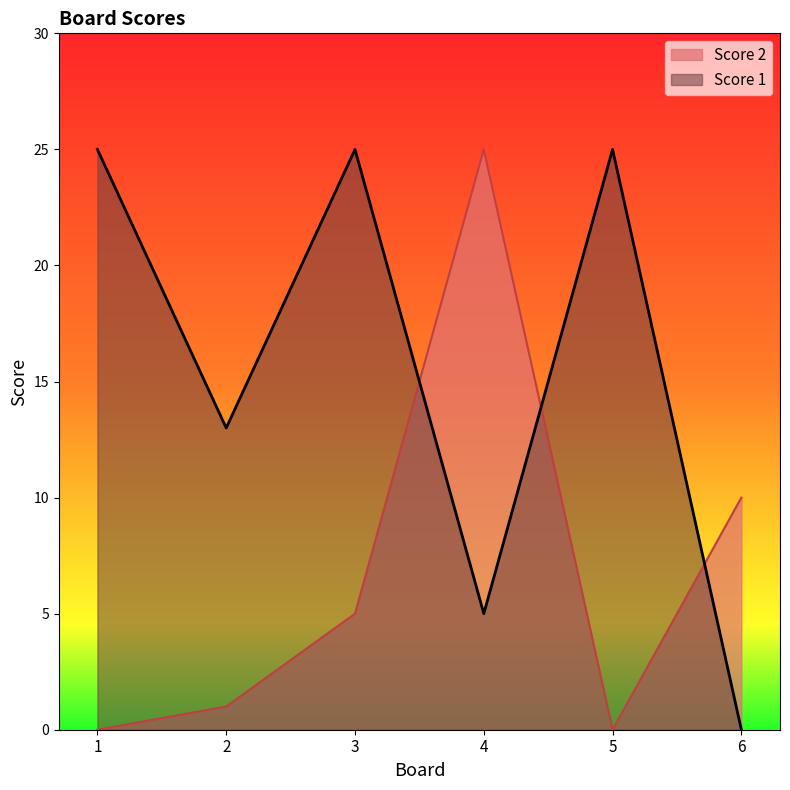

Between 2 and 3, which is larger?

3